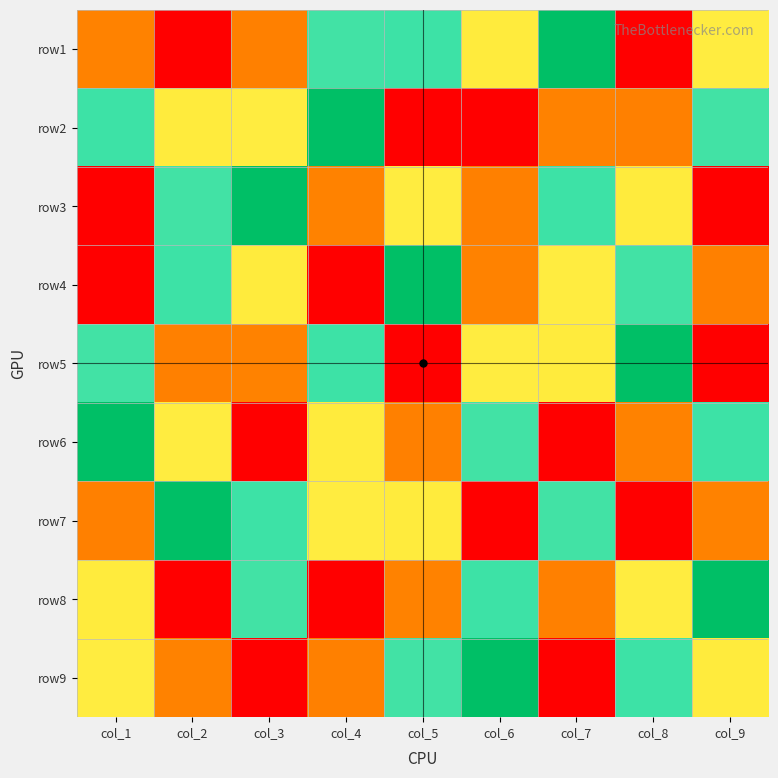

Between col_4 and col_5, which is larger?

col_4